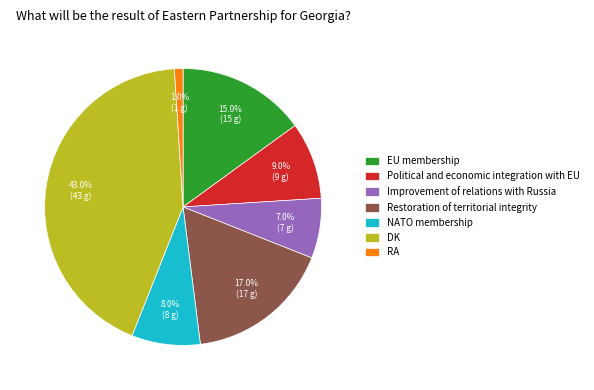

Is there any slice that represents more than half of the pie?

No